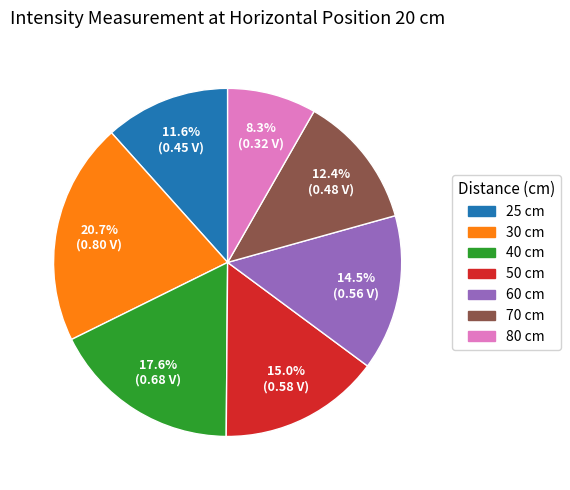

Rank the categories by value from highest to lowest.

30 cm, 40 cm, 50 cm, 60 cm, 70 cm, 25 cm, 80 cm